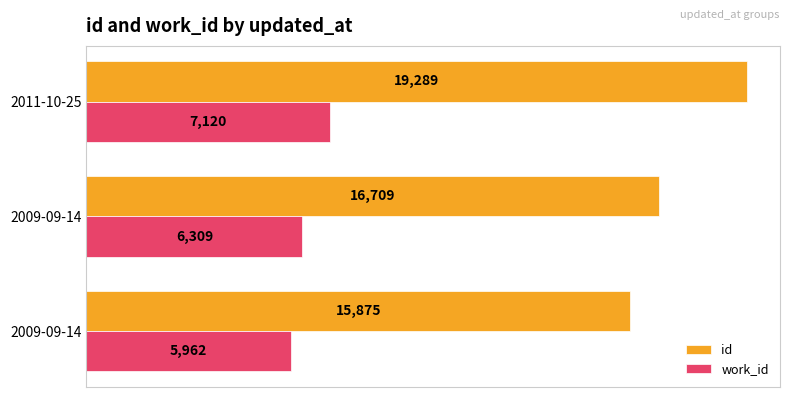

How many data points in work_id are less than 6309?

1